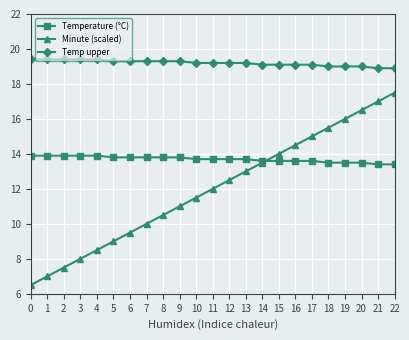

What is the difference between the maximum and minimum values in the Temp upper series?

0.5